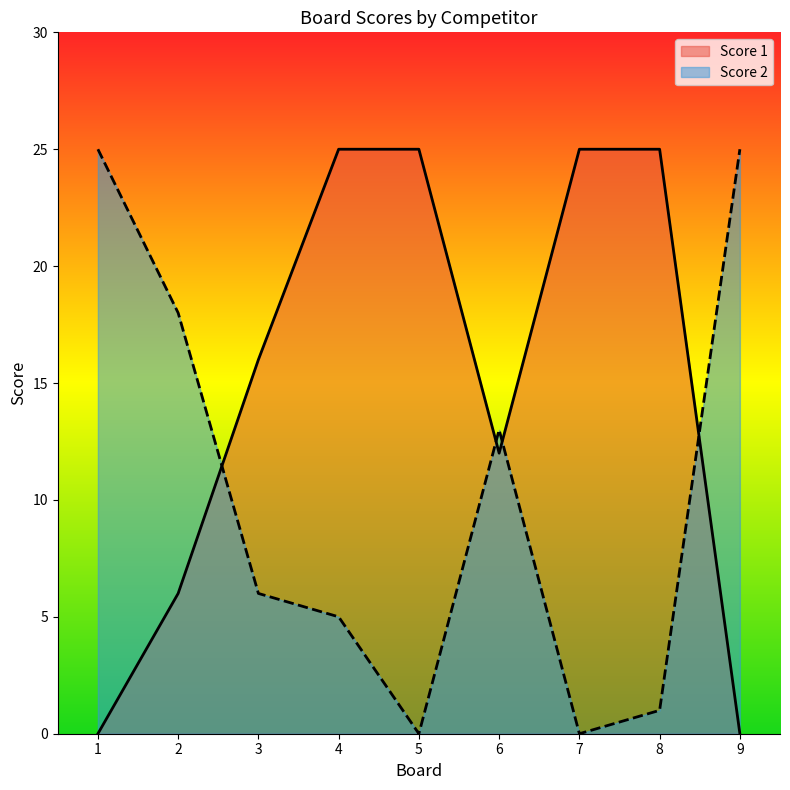

How many positive values does the Score 1 series have?

7